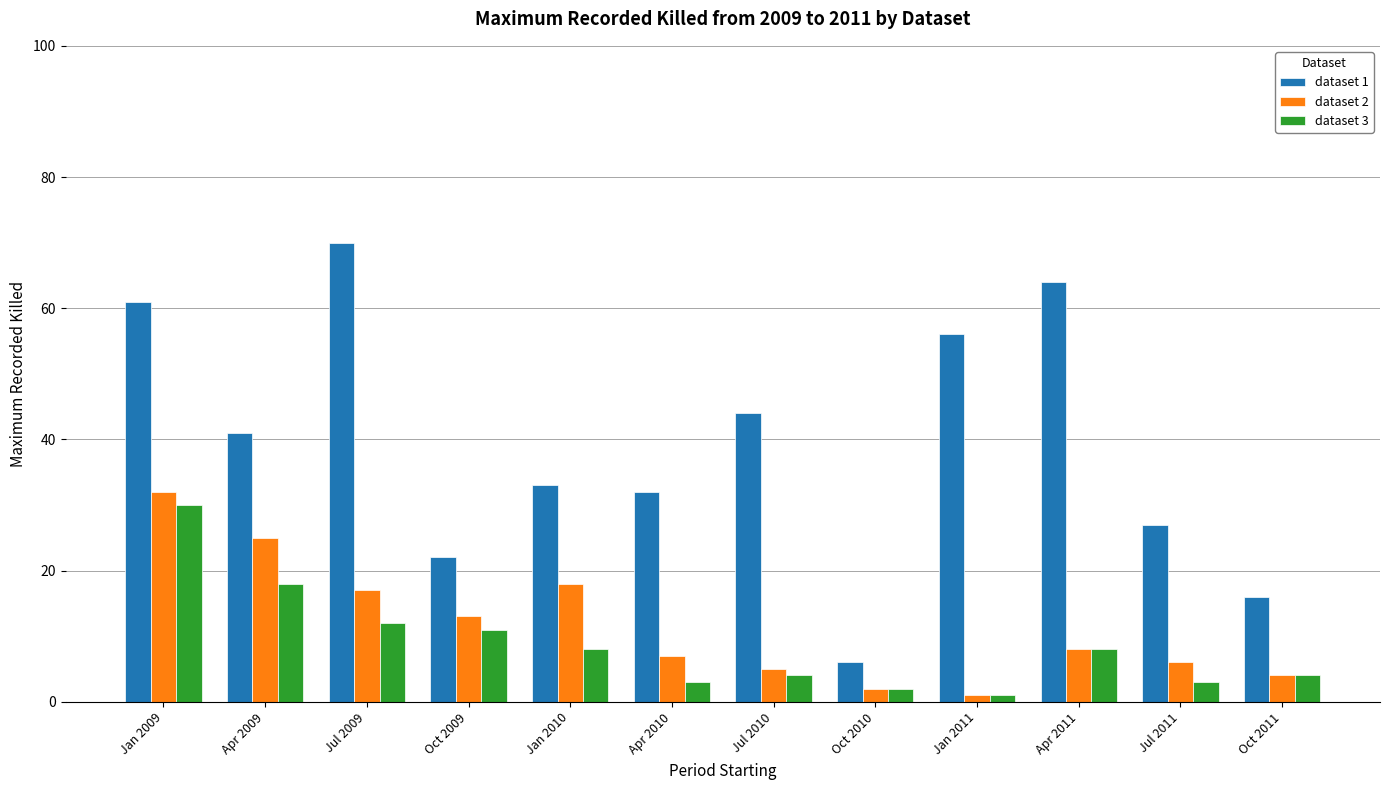

Reading right to left, what are all the values shown in this chart?

dataset 1: Oct 2011=16	Jul 2011=27	Apr 2011=64	Jan 2011=56	Oct 2010=6	Jul 2010=44	Apr 2010=32	Jan 2010=33	Oct 2009=22	Jul 2009=70	Apr 2009=41	Jan 2009=61
dataset 2: Oct 2011=4	Jul 2011=6	Apr 2011=8	Jan 2011=1	Oct 2010=2	Jul 2010=5	Apr 2010=7	Jan 2010=18	Oct 2009=13	Jul 2009=17	Apr 2009=25	Jan 2009=32
dataset 3: Oct 2011=4	Jul 2011=3	Apr 2011=8	Jan 2011=1	Oct 2010=2	Jul 2010=4	Apr 2010=3	Jan 2010=8	Oct 2009=11	Jul 2009=12	Apr 2009=18	Jan 2009=30